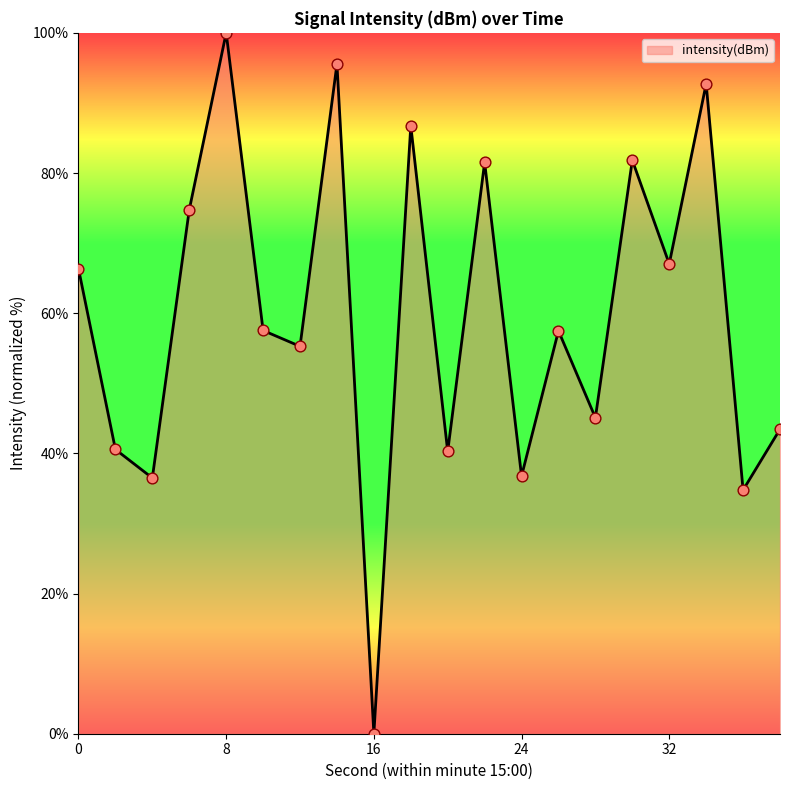

What is the maximum value shown in the chart?

100.0